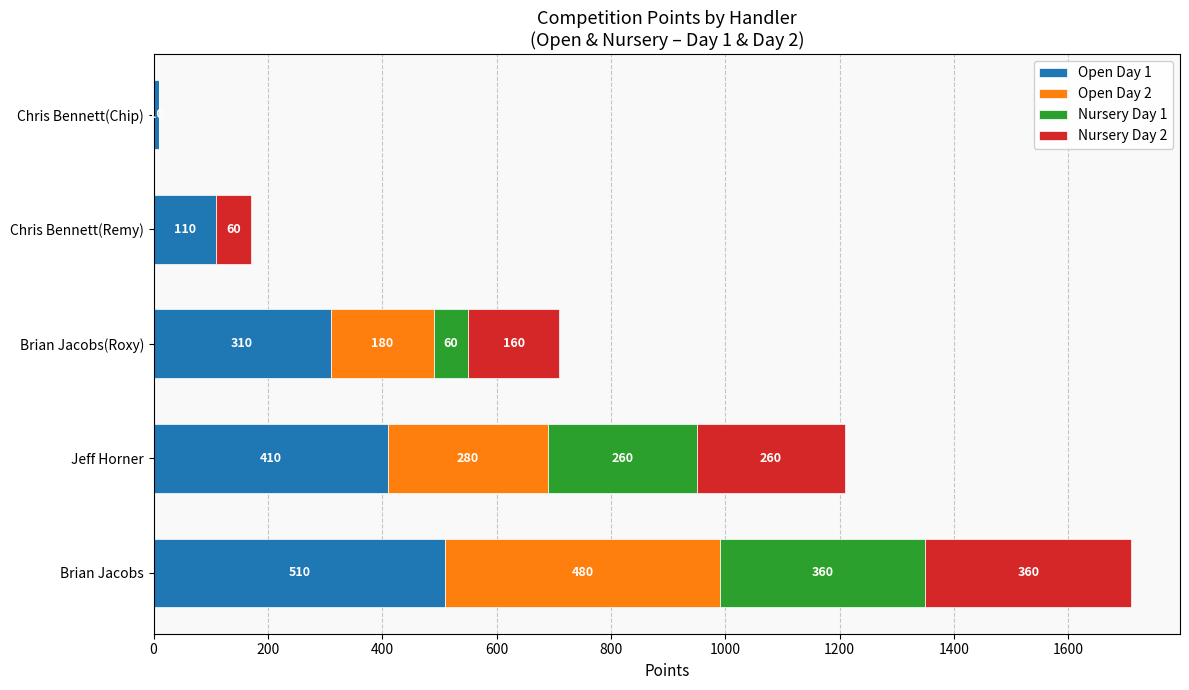

The value of Open Day 1 at Chris Bennett(Chip) is 10. True or false?

True